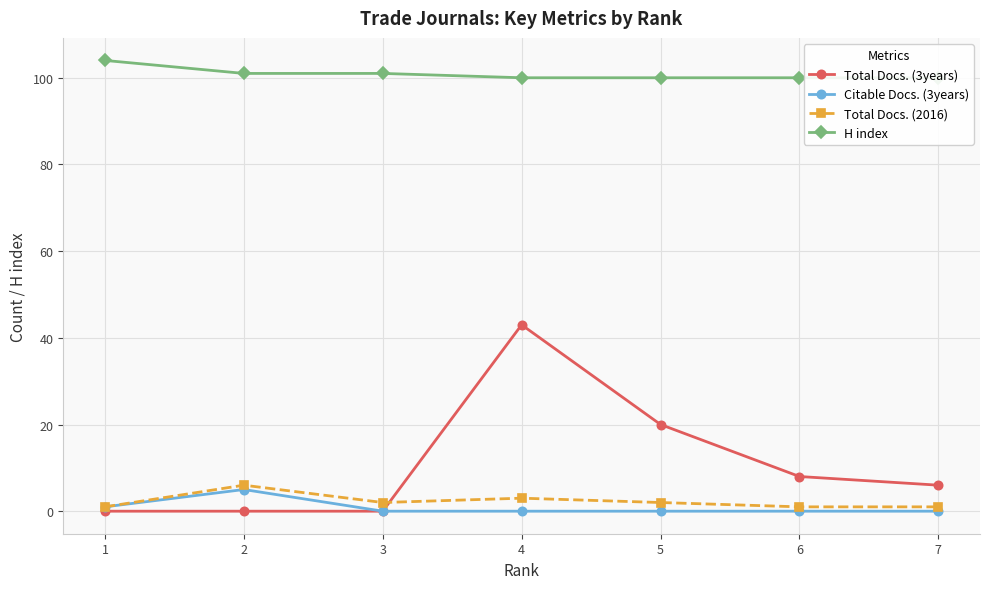

Rank the series at 4 from highest to lowest value.

H index, Total Docs. (3years), Total Docs. (2016), Citable Docs. (3years)